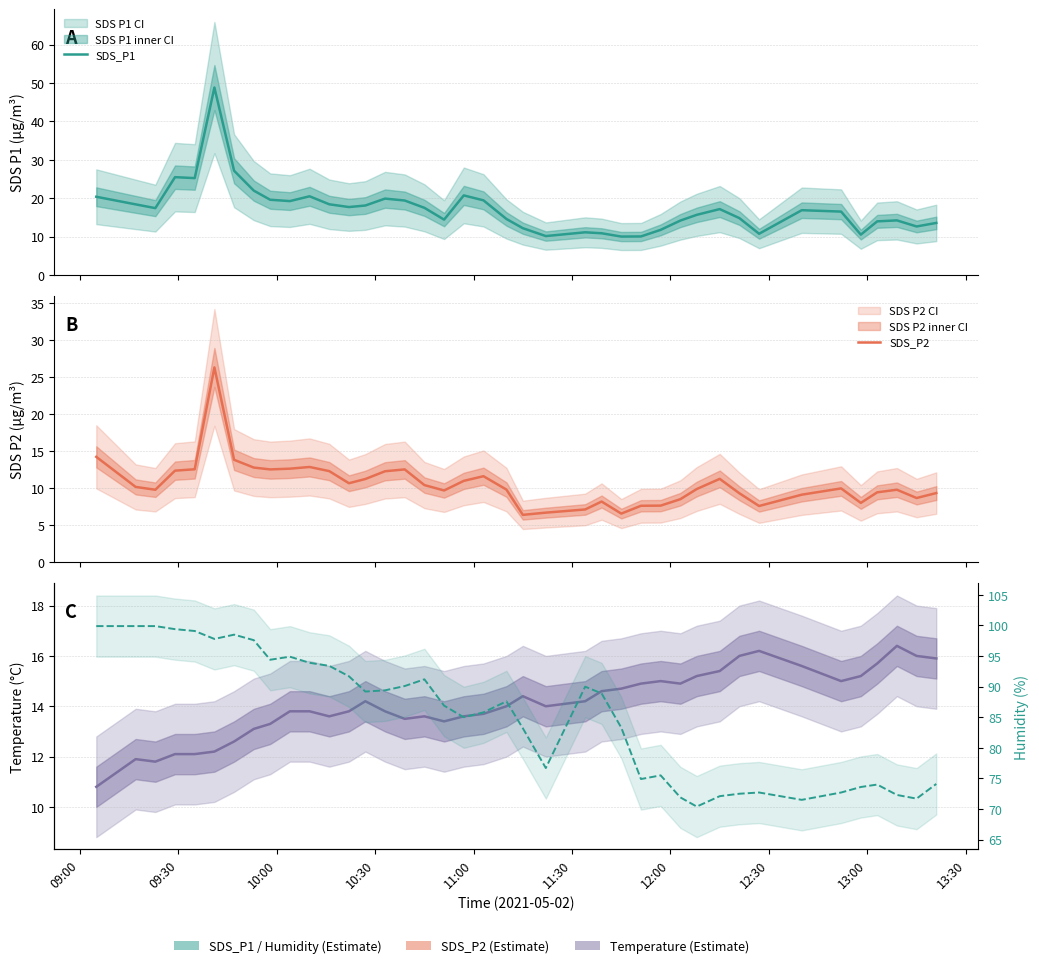

In Temp (°C), how many points are lower than both neighbors (excluding endpoints)?

7